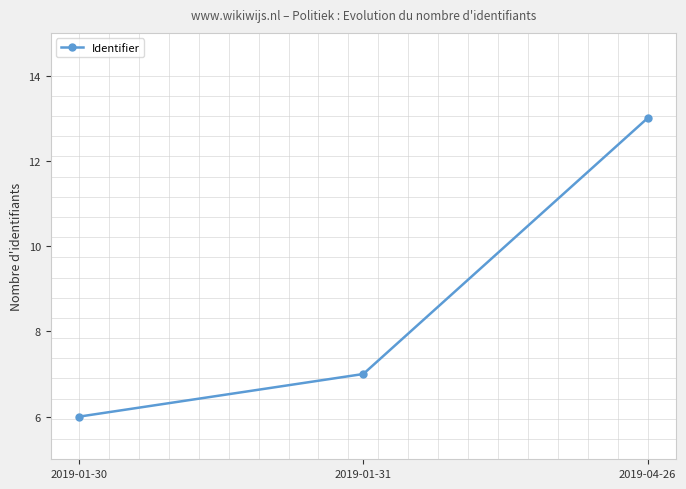

The value at 2019-04-26 is 20. True or false?

False